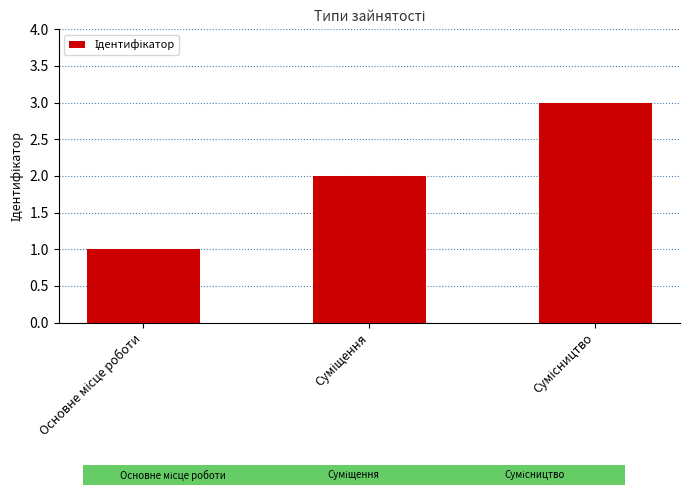

What is the maximum value shown in the chart?

3